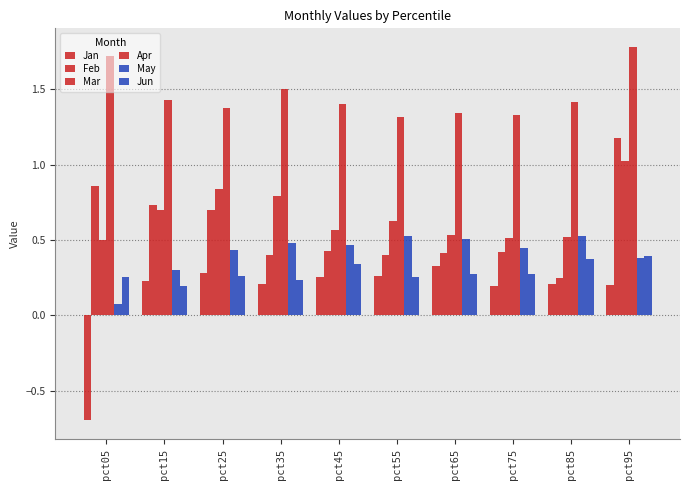

Which series changed the most between pct45 and pct55?

Jun